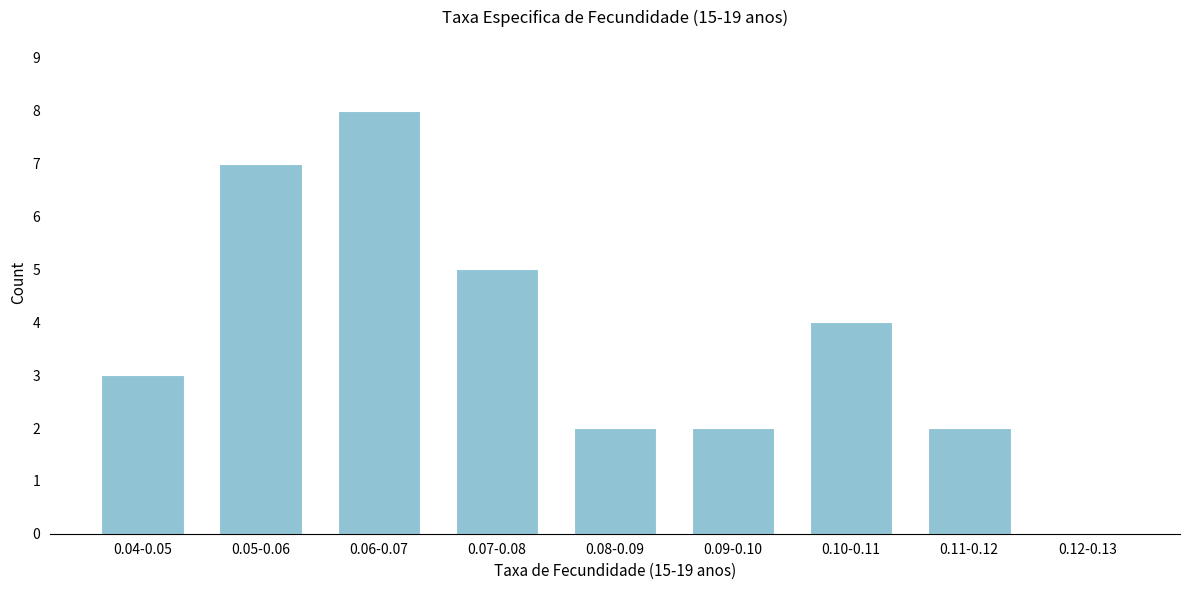

Reading left to right, what are all the values shown in this chart?

0.04-0.05=3	0.05-0.06=7	0.06-0.07=8	0.07-0.08=5	0.08-0.09=2	0.09-0.10=2	0.10-0.11=4	0.11-0.12=2	0.12-0.13=0